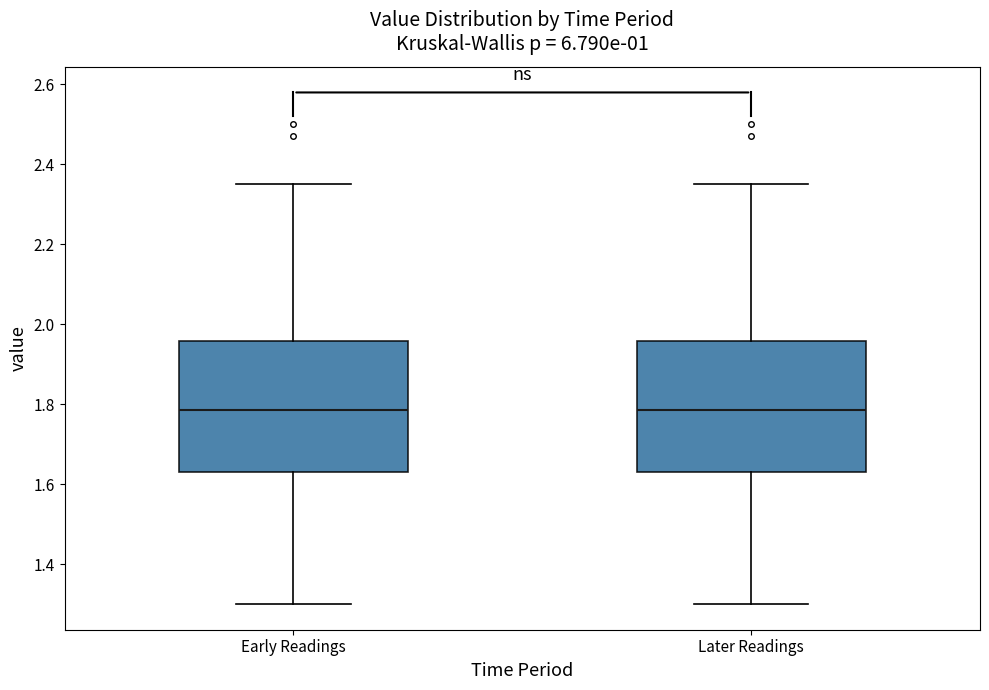

Reading left to right, transcribe this box plot: for each box, give where its median line is, the range the box spans, and where its two whiskers end, as read against the y-axis. The values are not printed on the chart, so give them approximately, as read against the axis.

Early Readings: median 1.78, box 1.64 to 1.96, whiskers 1.30 to 2.36
Later Readings: median 1.78, box 1.64 to 1.96, whiskers 1.30 to 2.36